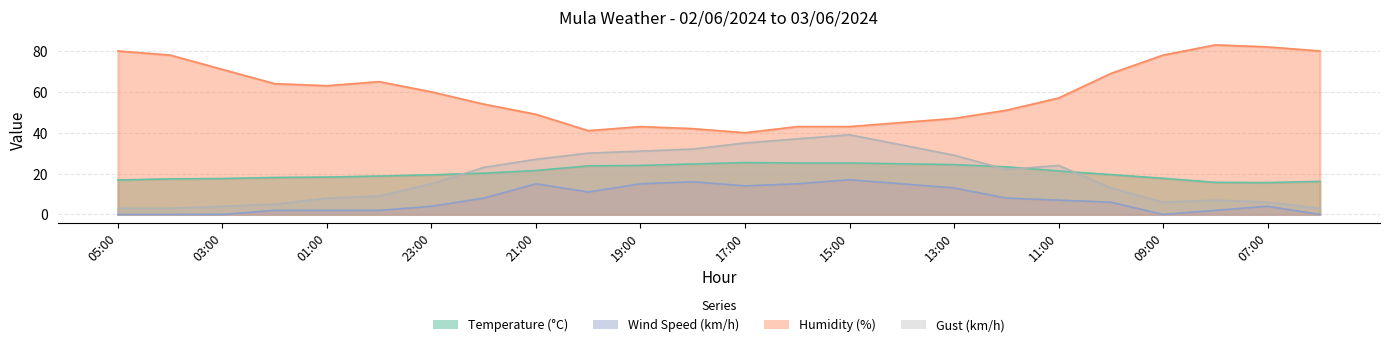

What is the total value across all series at 07:00?

107.6